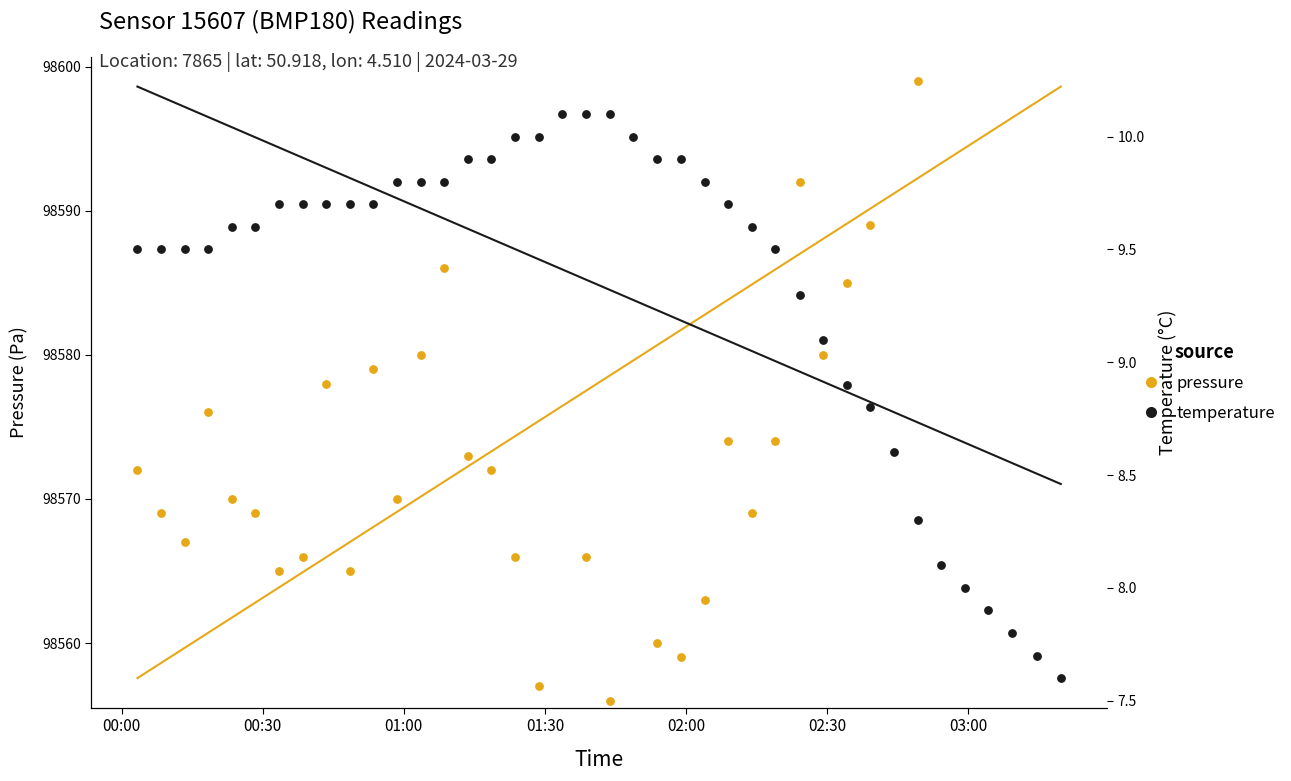

Which series has the widest spread of Y values?

pressure